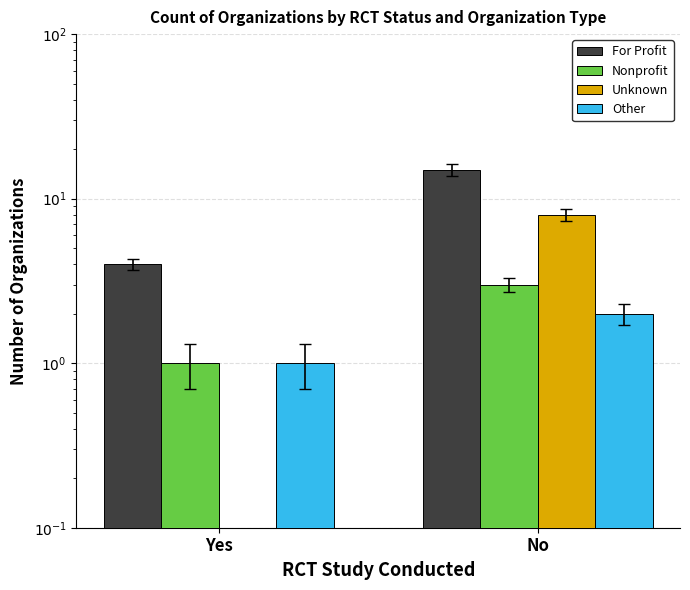

The value of Unknown at No is 8. True or false?

True